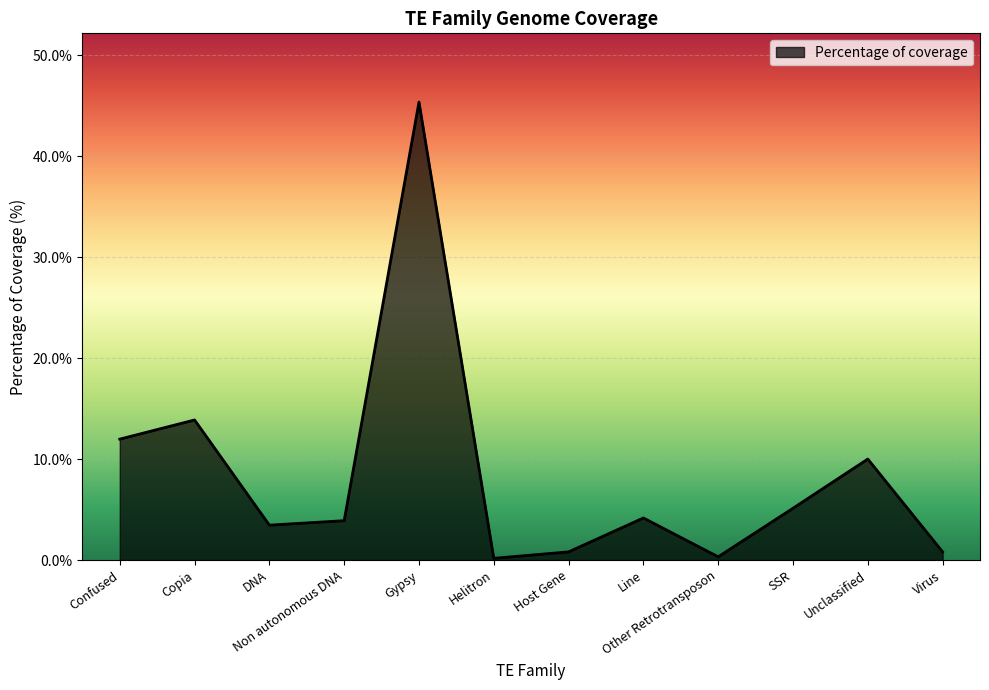

What is the difference between the maximum and minimum values?

45.2